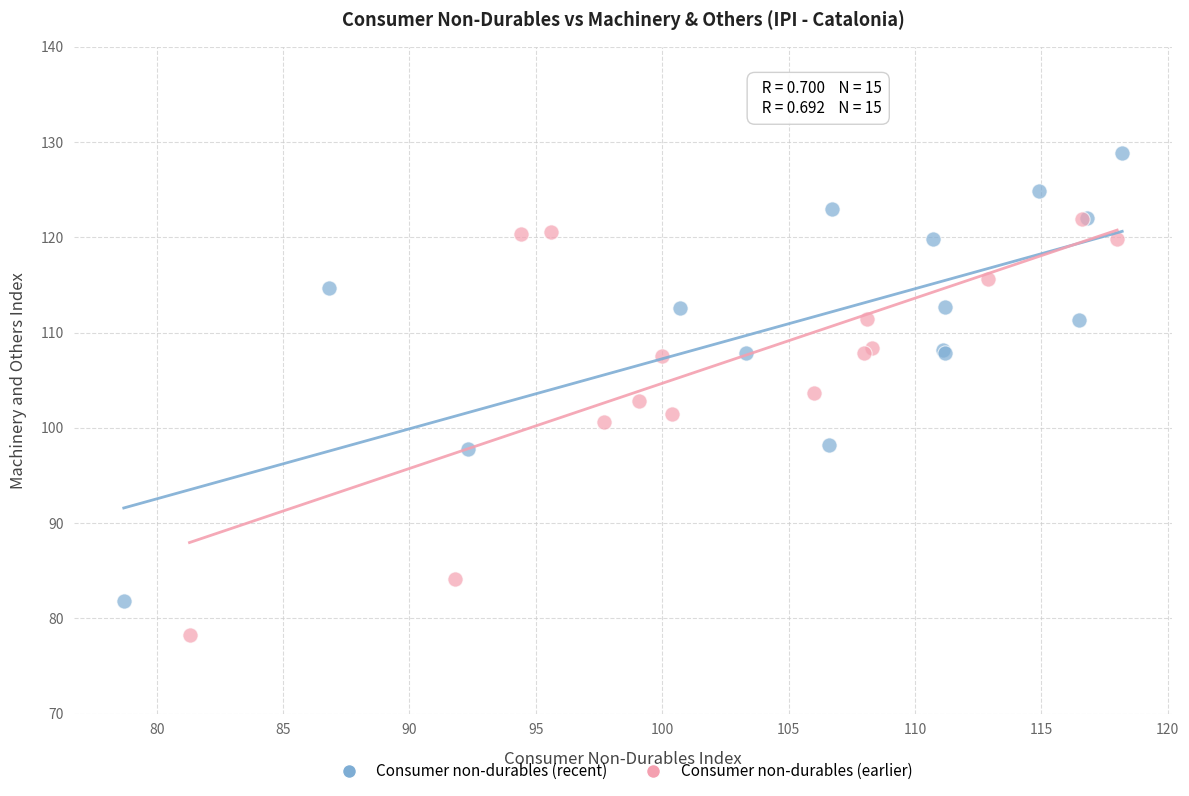

Which series contains the highest Y value?

Consumer non-durables (recent)